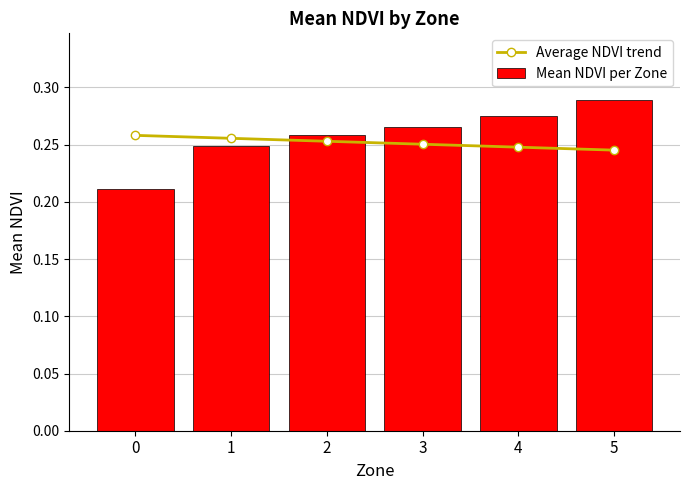

What is the sum of all Average NDVI trend values?

1.5